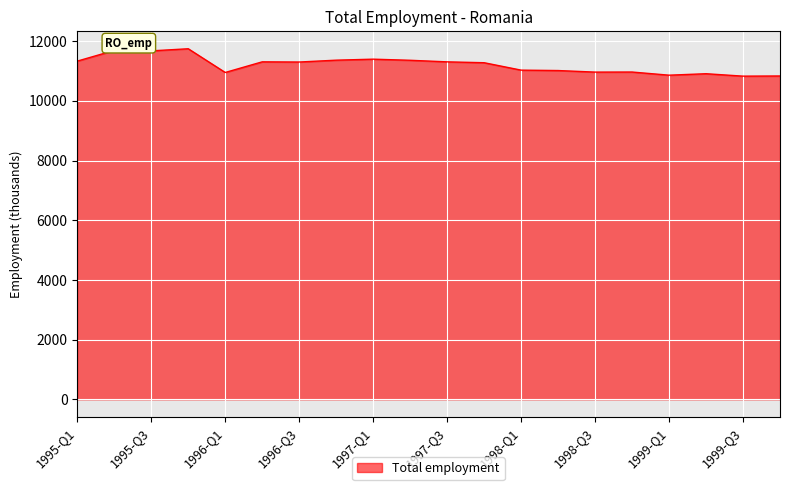

What is the greatest value displayed?

11746.0